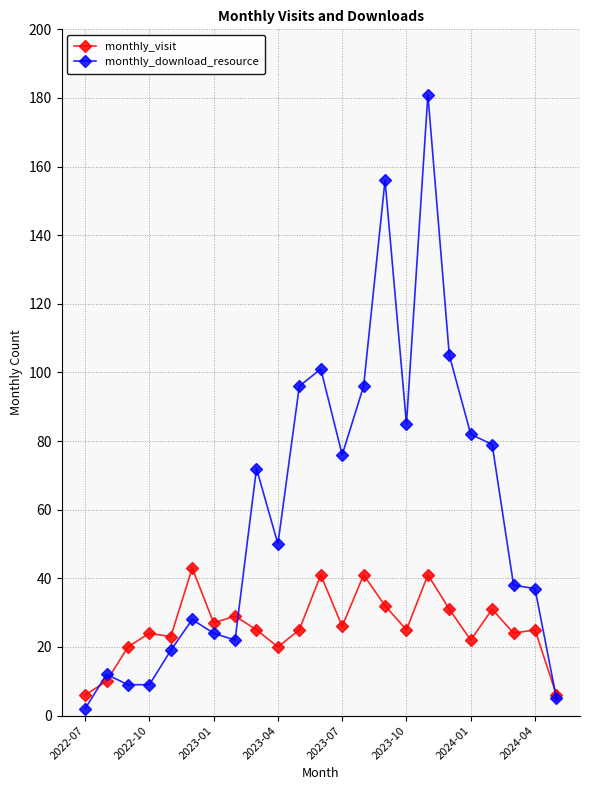

What is the difference between the maximum and minimum values in the monthly_visit series?

37